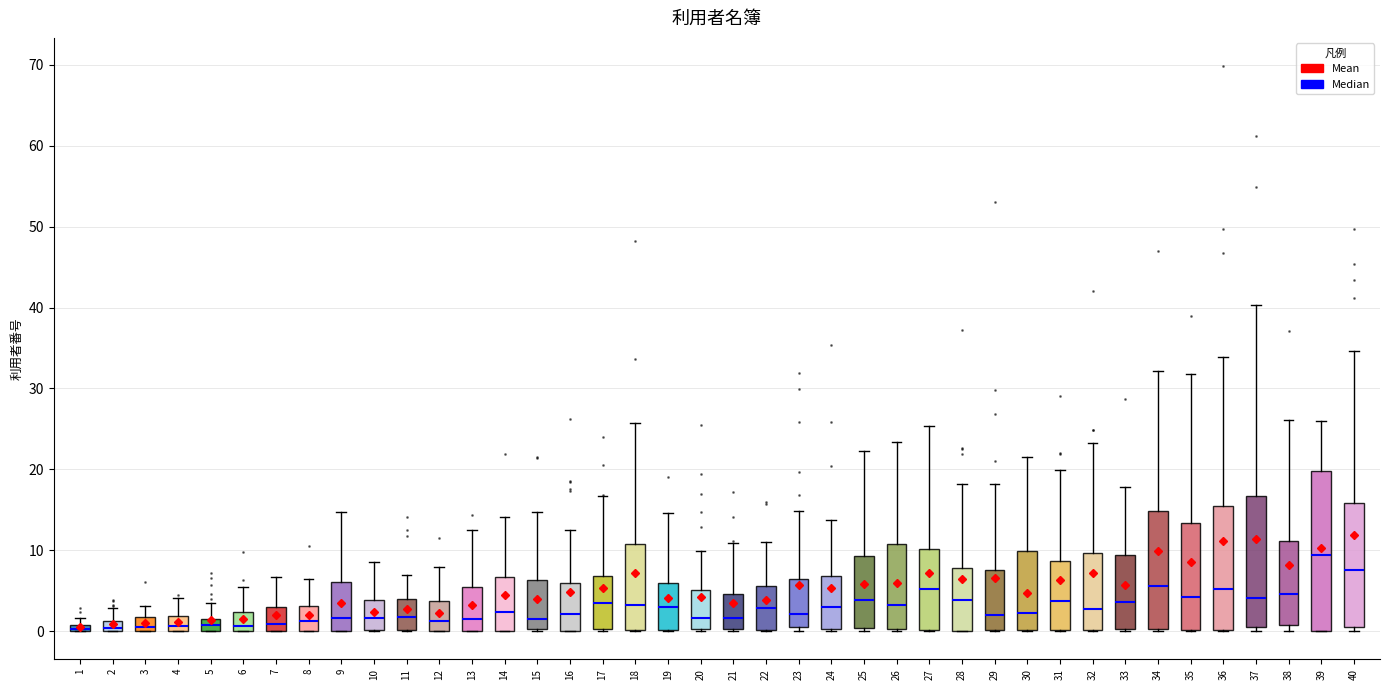

Which box is the tallest, from its lower edge to its upper edge?

39